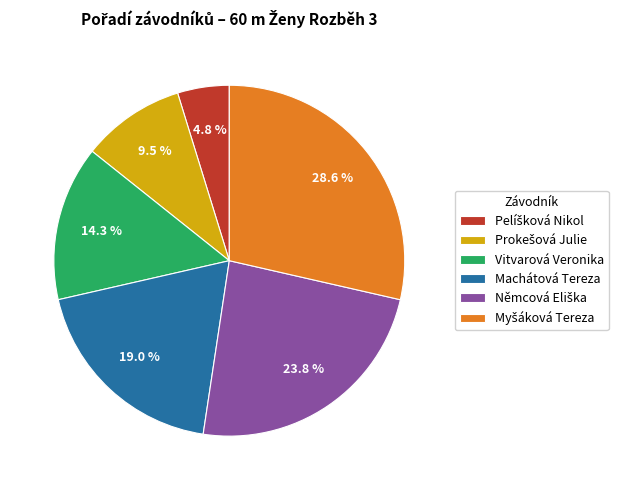

How many slices are in this pie chart?

6